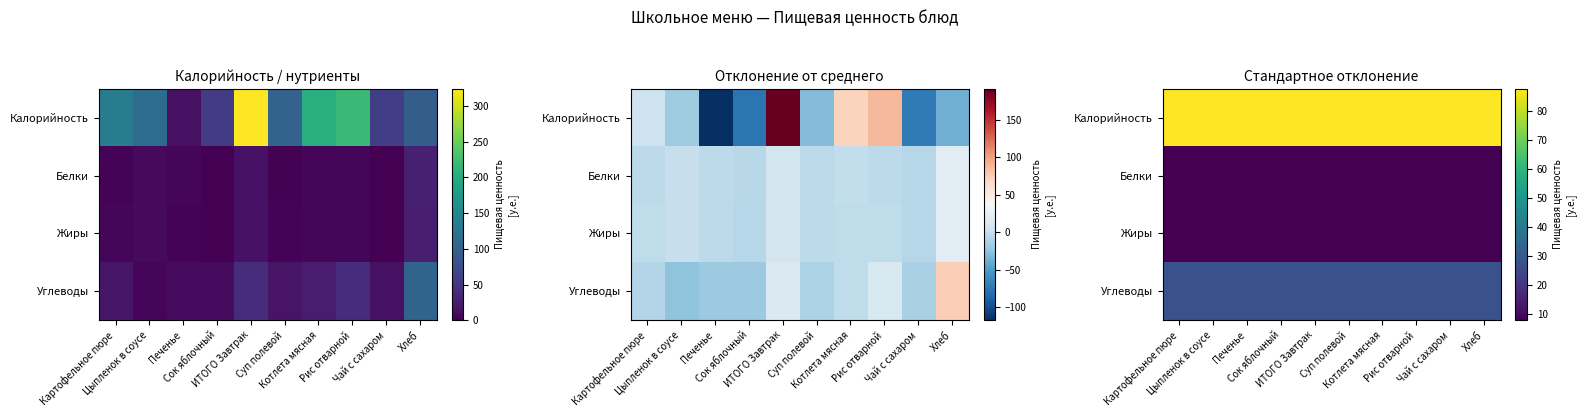

Rank the series at Печенье from lowest to highest value.

Жиры, Белки, Углеводы, Калорийность